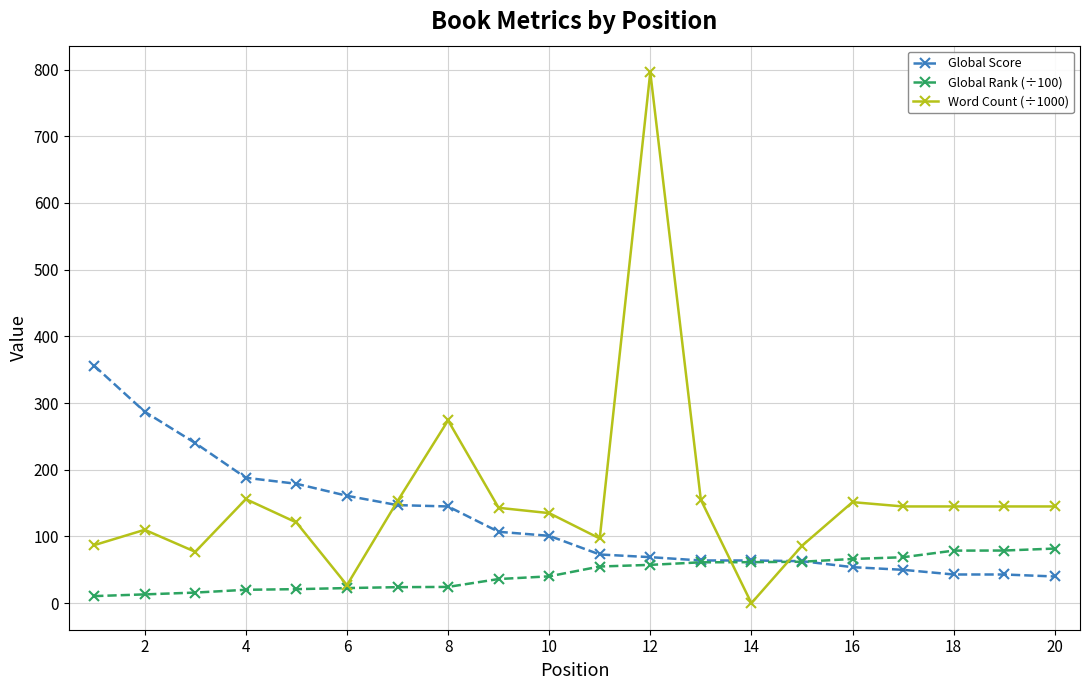

Rank the series by their average value, from highest to lowest.

Word Count (÷1000), Global Score, Global Rank (÷100)